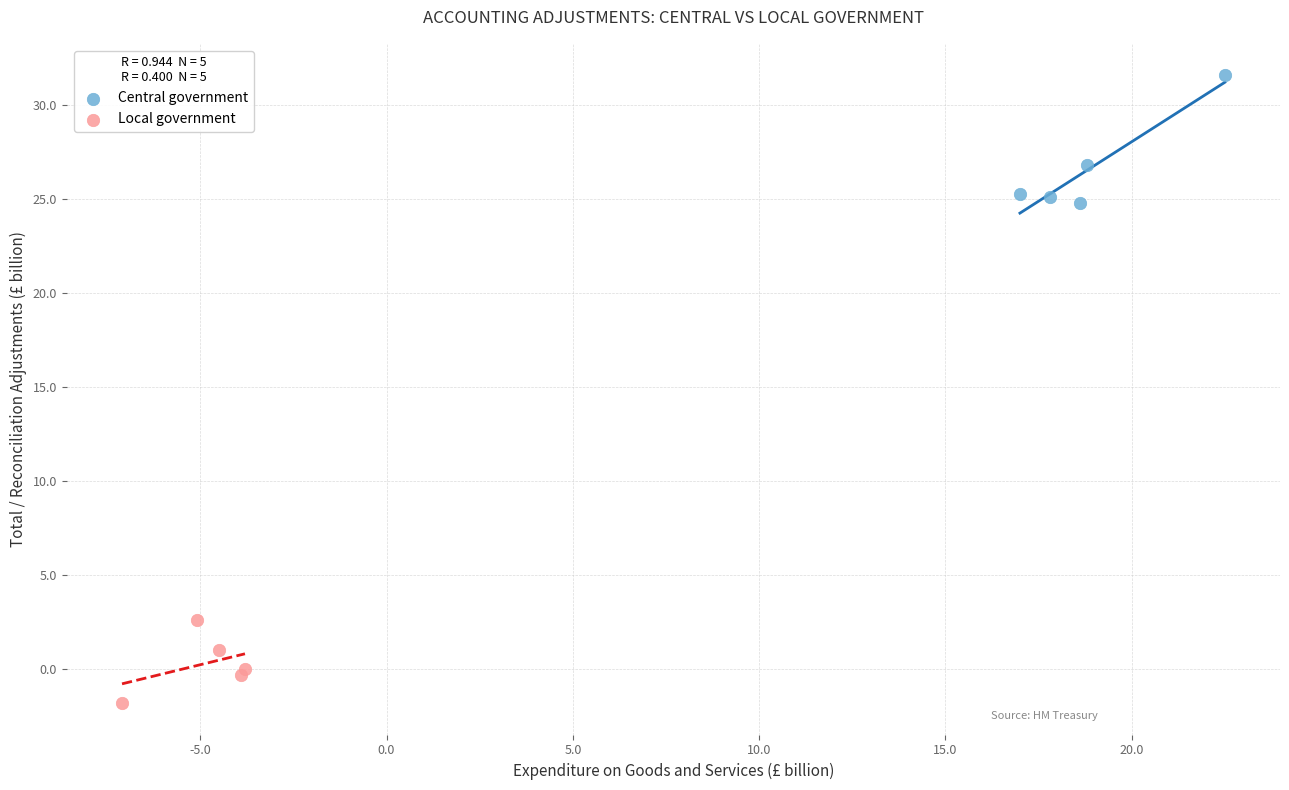

Which series reaches the minimum Y coordinate?

Local government